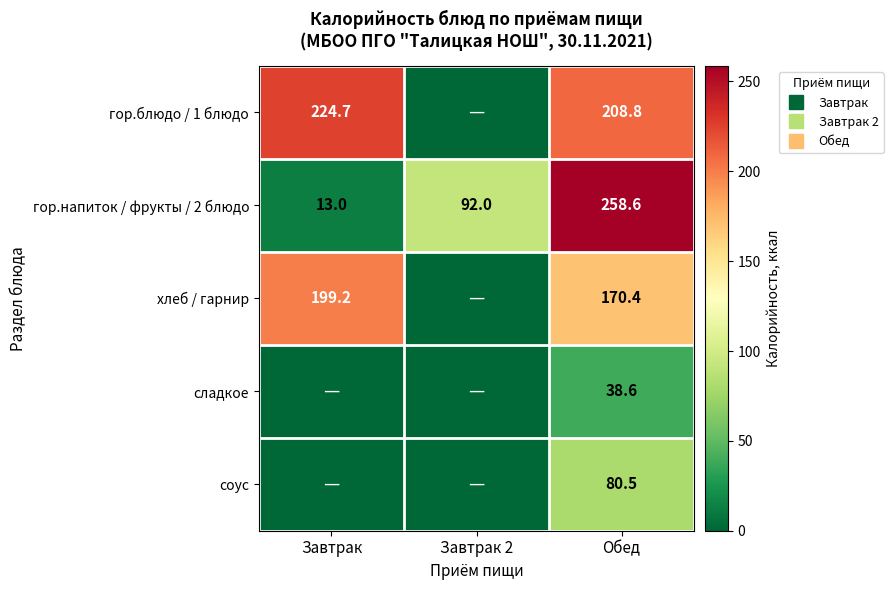

Count the number of data series in this chart.

5